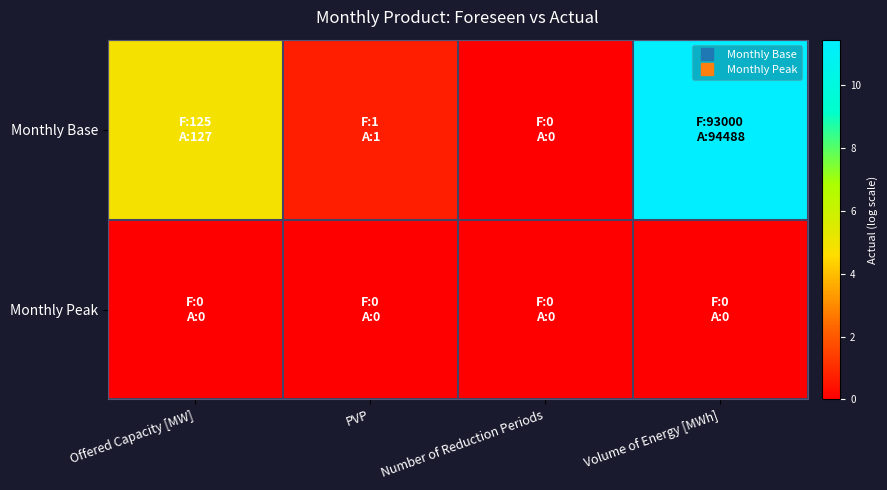

List the series in order of their peak value, lowest first.

Monthly Peak, Monthly Base